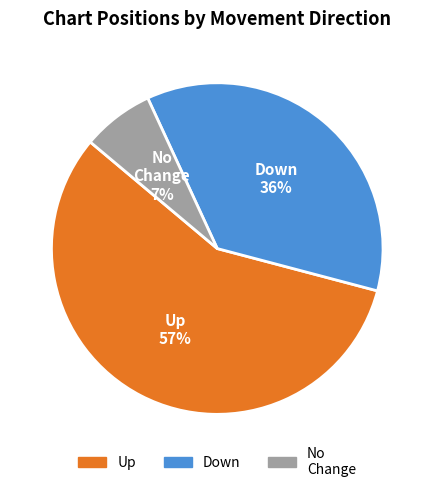

To the nearest percent, what is the difference between the largest and smallest slice percentages?

50%